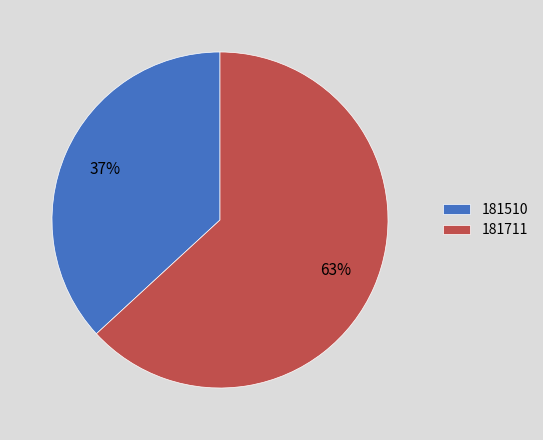

What percentage is the 181711 slice, to the nearest percent?

63%